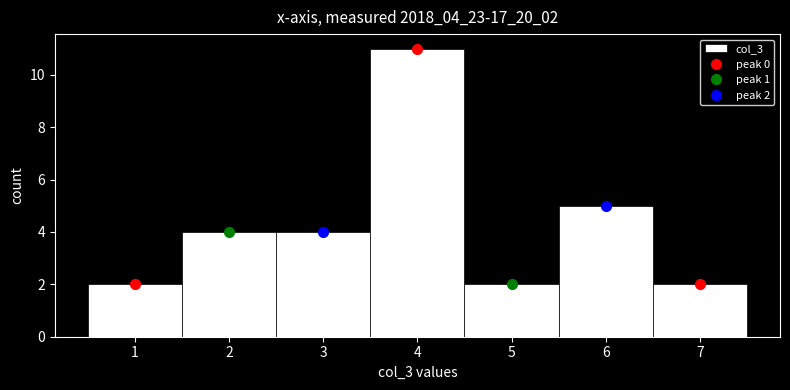

Over which range of the x-axis is the bar tallest?

3.5 to 4.5